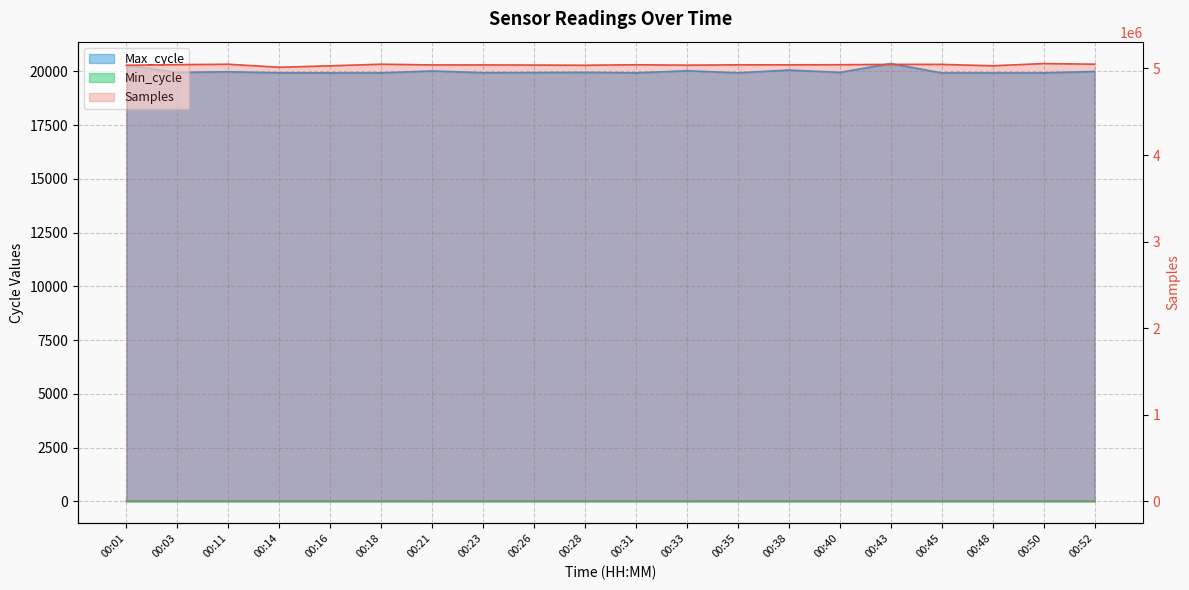

Where is the first local maximum for Max_cycle?

00:11